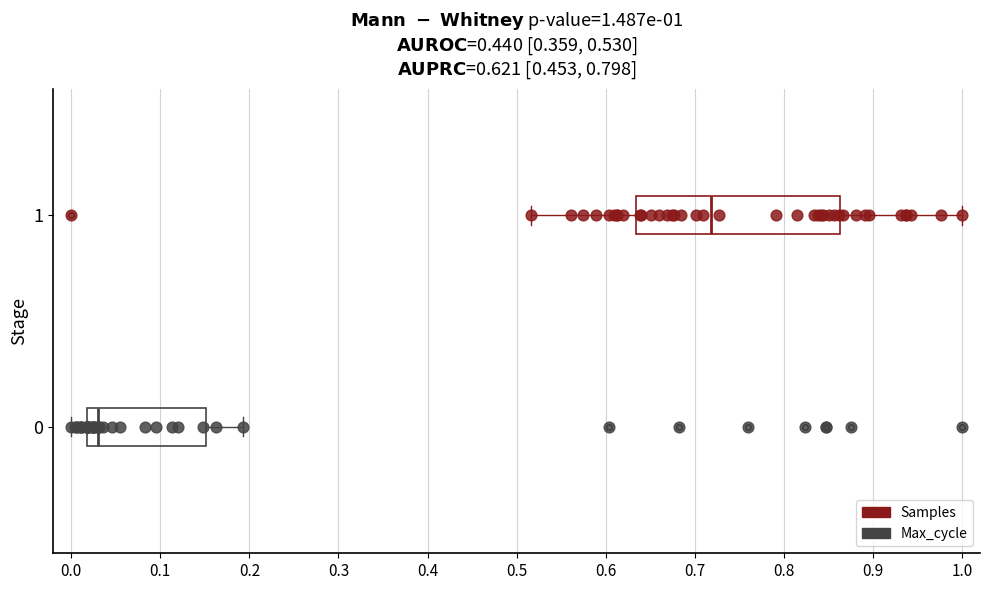

Which box is the widest, from its left edge to its right edge?

1